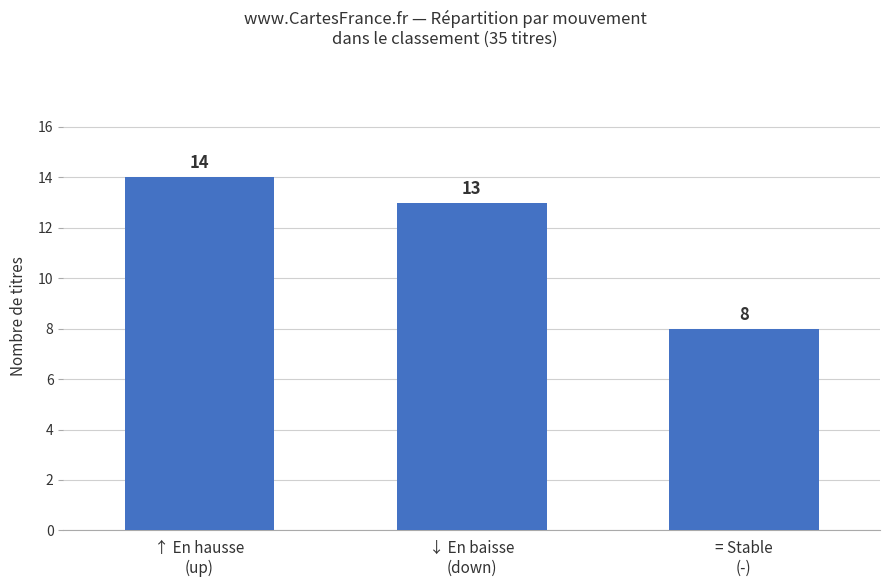

What is the sum of all values?

35